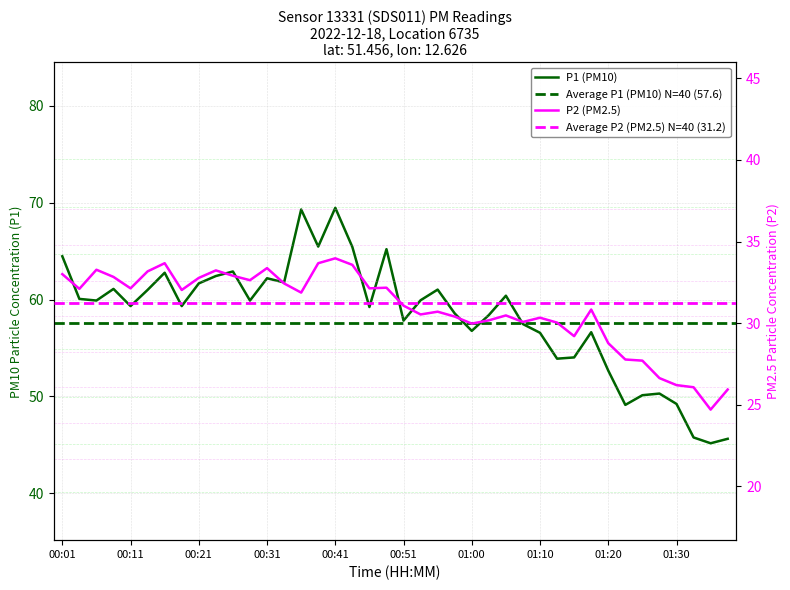

Where is the first local minimum for P1?

00:06